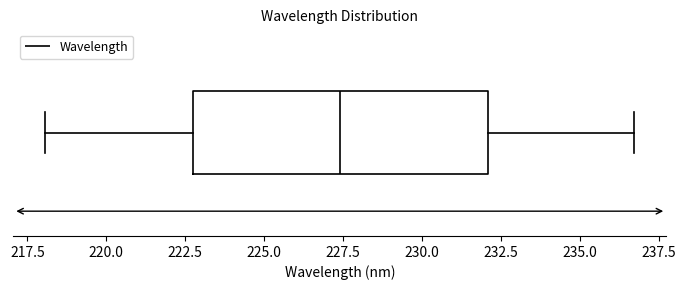

Where does the left whisker of the box end on the x-axis? The values are not printed on the chart, so give them approximately, as read against the axis.

218.0